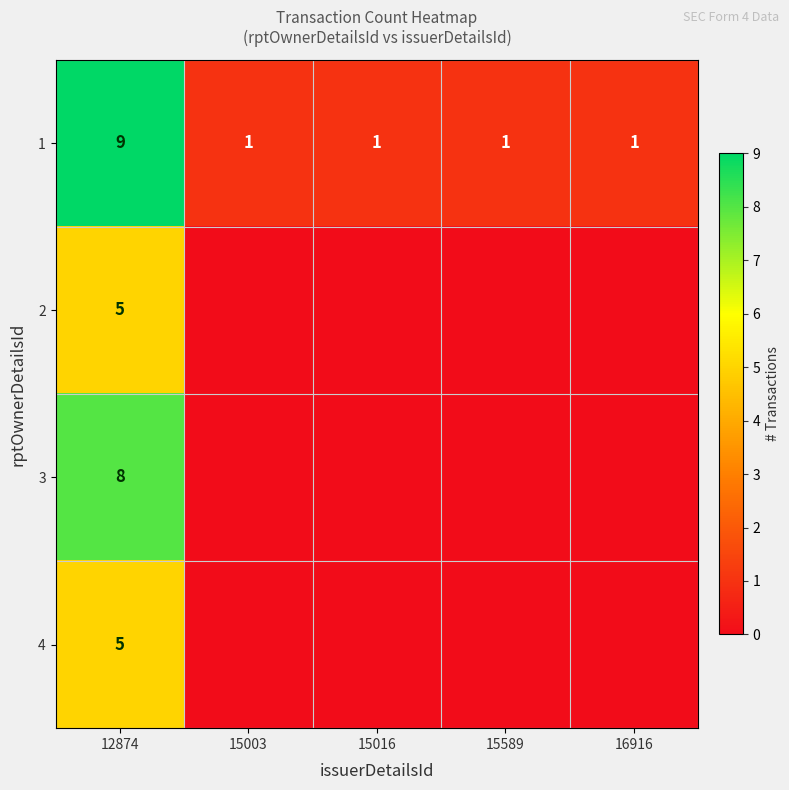

Between 12874 and 15003, which is larger?

12874